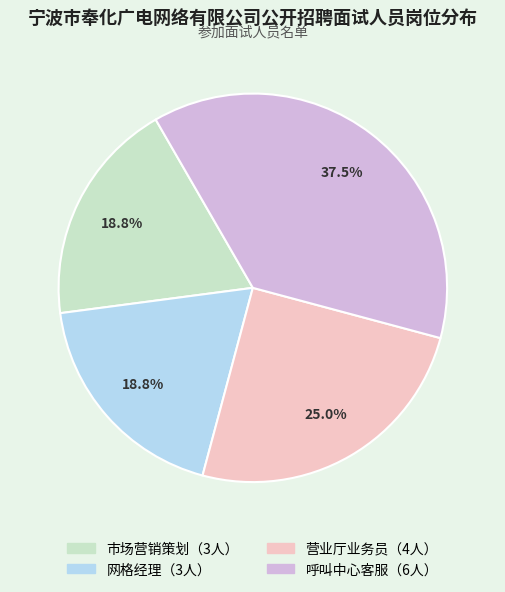

Is there any slice that represents more than half of the pie?

No